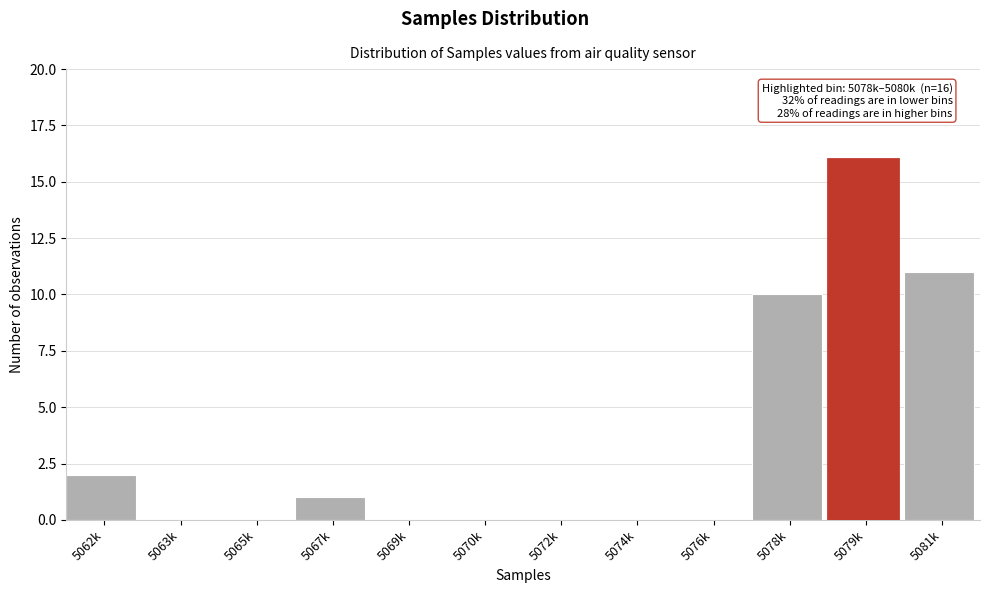

Reading left to right, transcribe all the data shown in this chart.

5062k=2	5063k=0	5065k=0	5067k=1	5069k=0	5070k=0	5072k=0	5074k=0	5076k=0	5078k=10	5079k=16	5081k=11